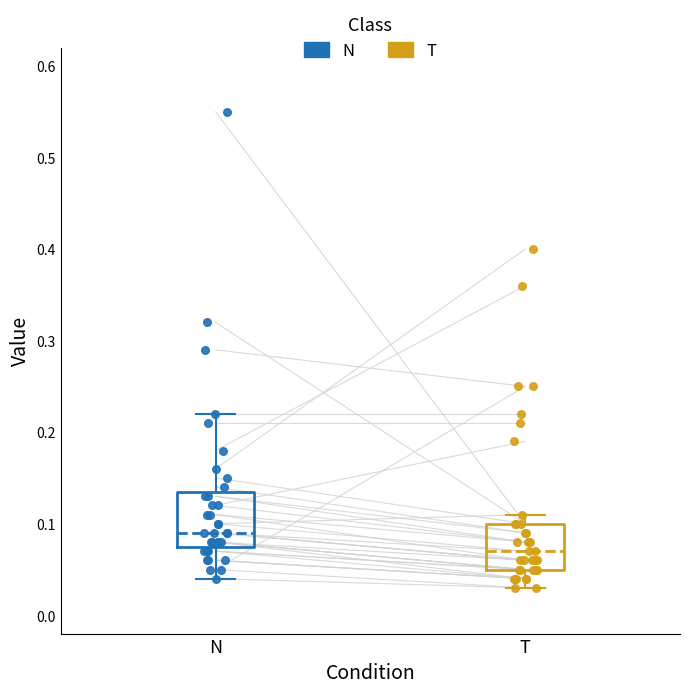

Which box's median line is the highest?

N